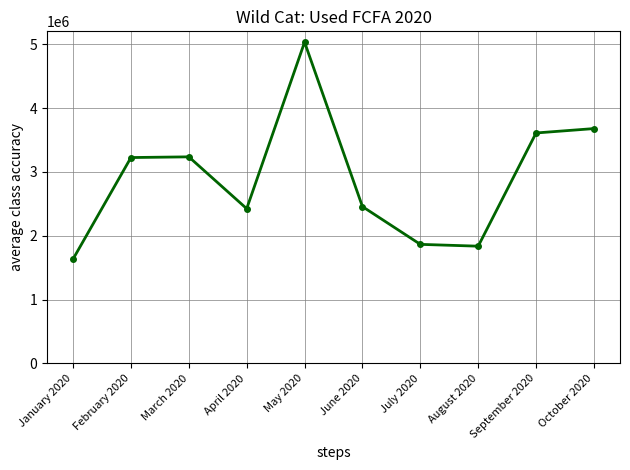

True or false: the data shows 3677987 at October 2020.

True